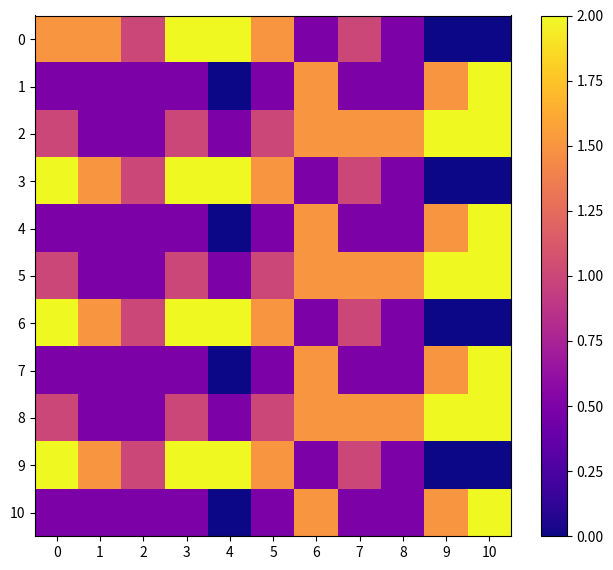

At which category does the chart reach its minimum across all series?

9